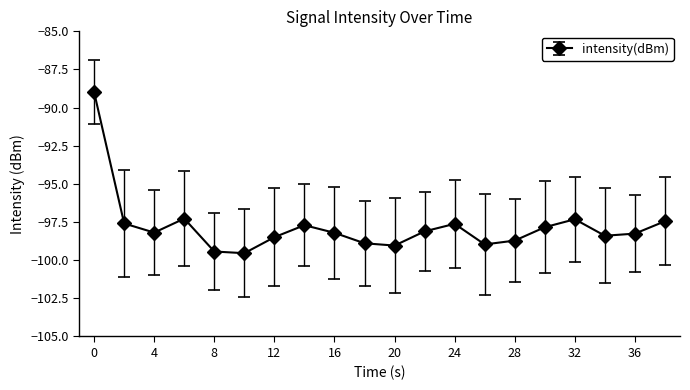

What is the sum of all values?

-1956.0